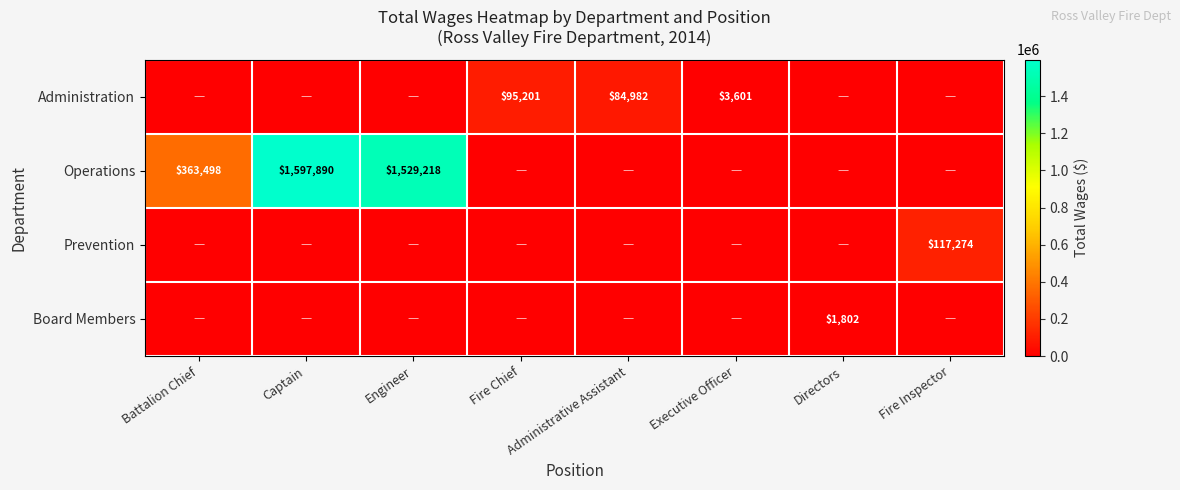

The Operations series shows 583165 at Battalion Chief. True or false?

False